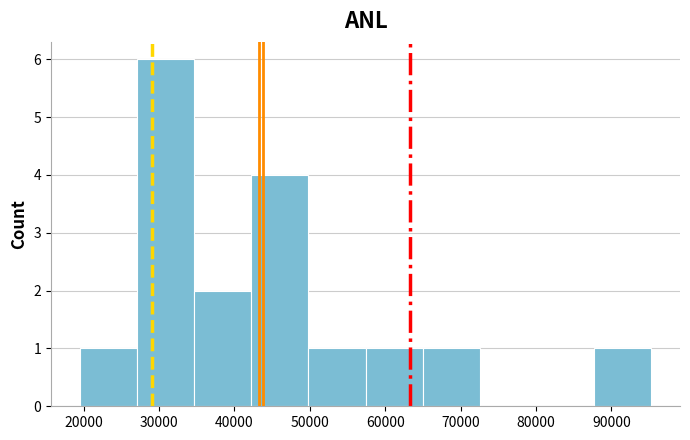

Reading left to right, list every bar in this chart as the range it spans on the x-axis followed by its height. Neither the bar edges nor the heights are printed on the chart, so give them approximately, as read against the axes.

19000 to 27000: 1
27000 to 35000: 6
35000 to 42000: 2
42000 to 50000: 4
50000 to 57000: 1
57000 to 65000: 1
65000 to 73000: 1
73000 to 80000: 0
80000 to 88000: 0
88000 to 95000: 1